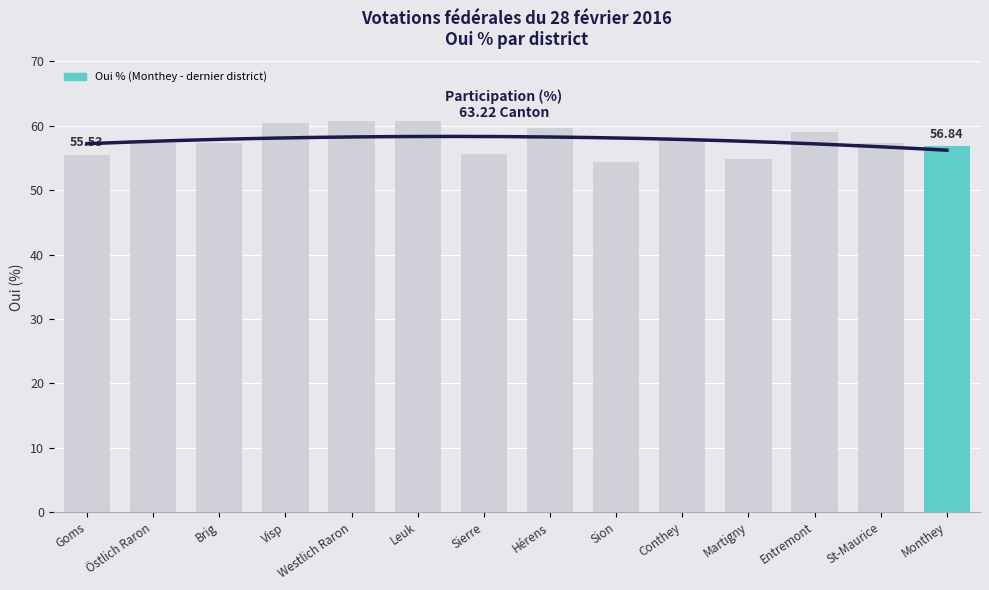

Reading left to right, extract all data points from this chart.

Goms=55.5	Östlich Raron=57.3	Brig=57.4	Visp=60.5	Westlich Raron=60.7	Leuk=60.7	Sierre=55.6	Hérens=59.6	Sion=54.4	Conthey=58.0	Martigny=54.8	Entremont=59.1	St-Maurice=57.4	Monthey=56.8